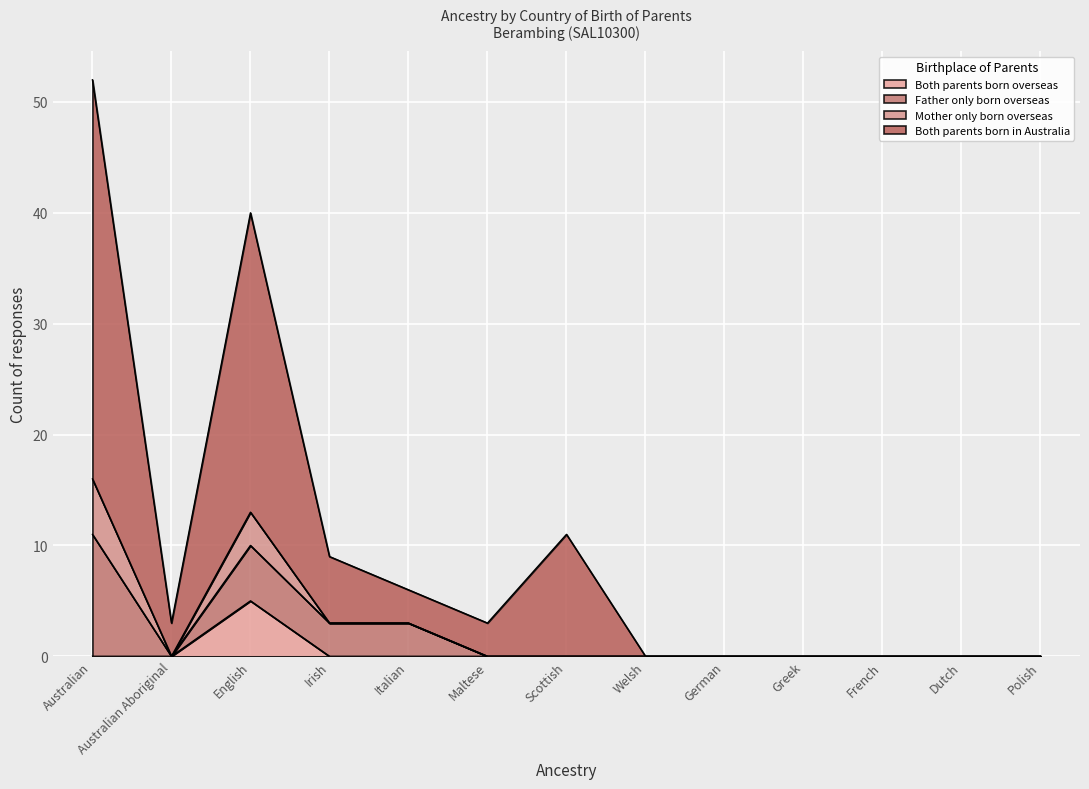

Is it true that Both parents born overseas equals 2 at Scottish?

False